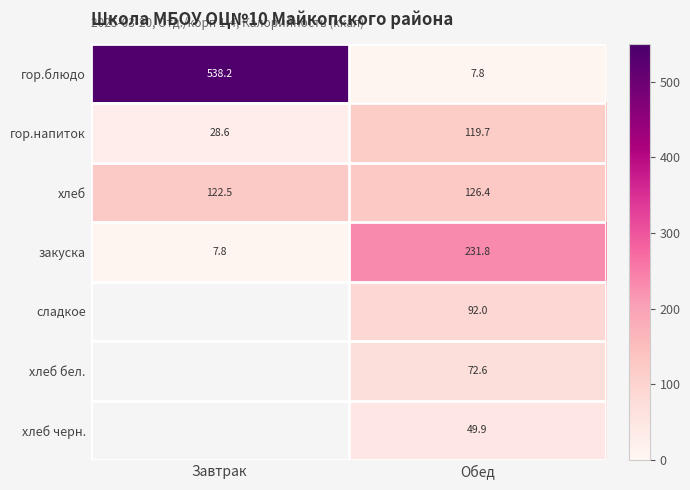

At Обед, list the series in order from largest to smallest.

закуска, хлеб, гор.напиток, сладкое, хлеб бел., хлеб черн., гор.блюдо